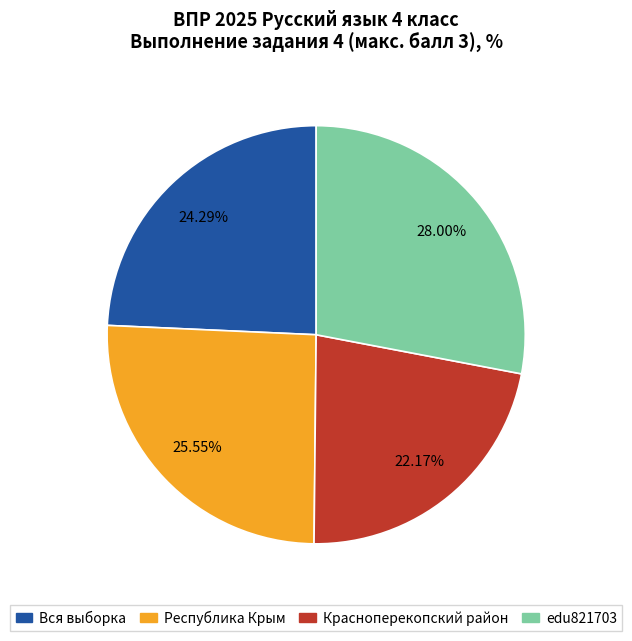

Rank the categories by value from highest to lowest.

edu821703, Республика Крым, Вся выборка, Красноперекопский район